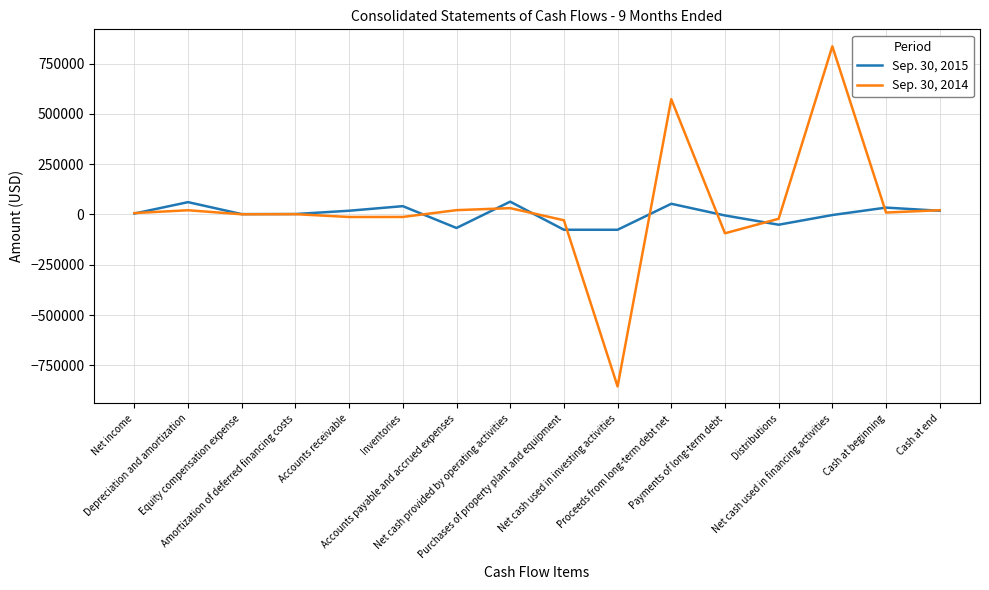

The Sep. 30, 2015 series shows -76064 at Net cash used in investing activities. True or false?

True